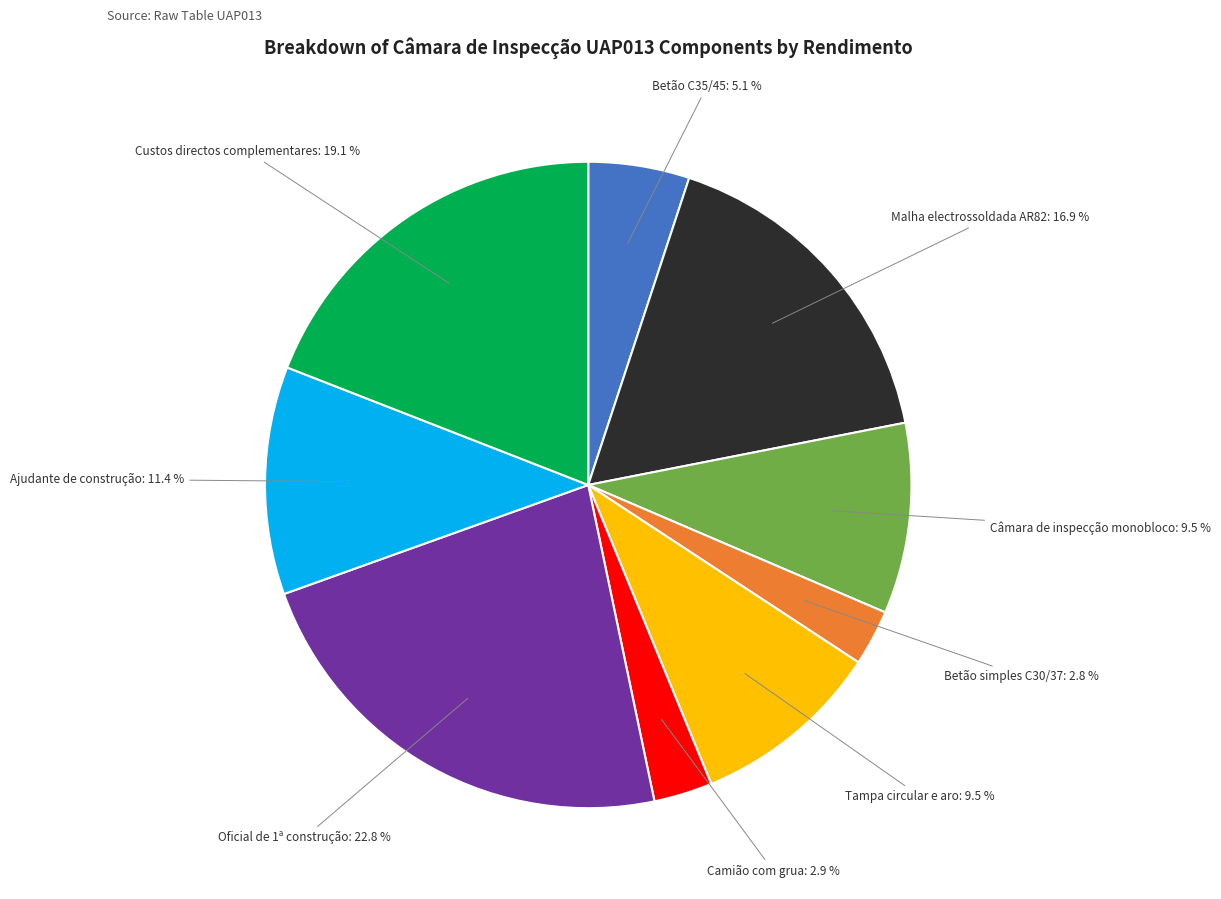

Is the sum of Câmara de inspecção monobloco and Custos directos complementares greater than half?

No